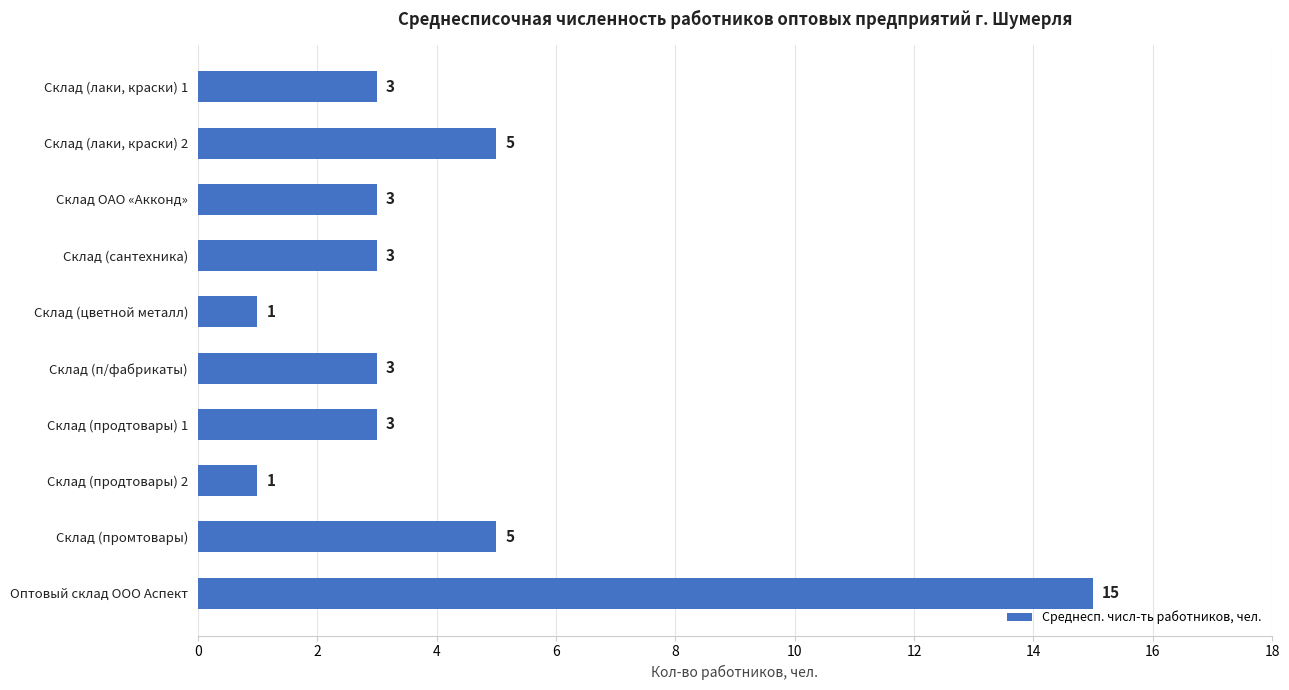

What is the difference between the maximum and minimum values?

14